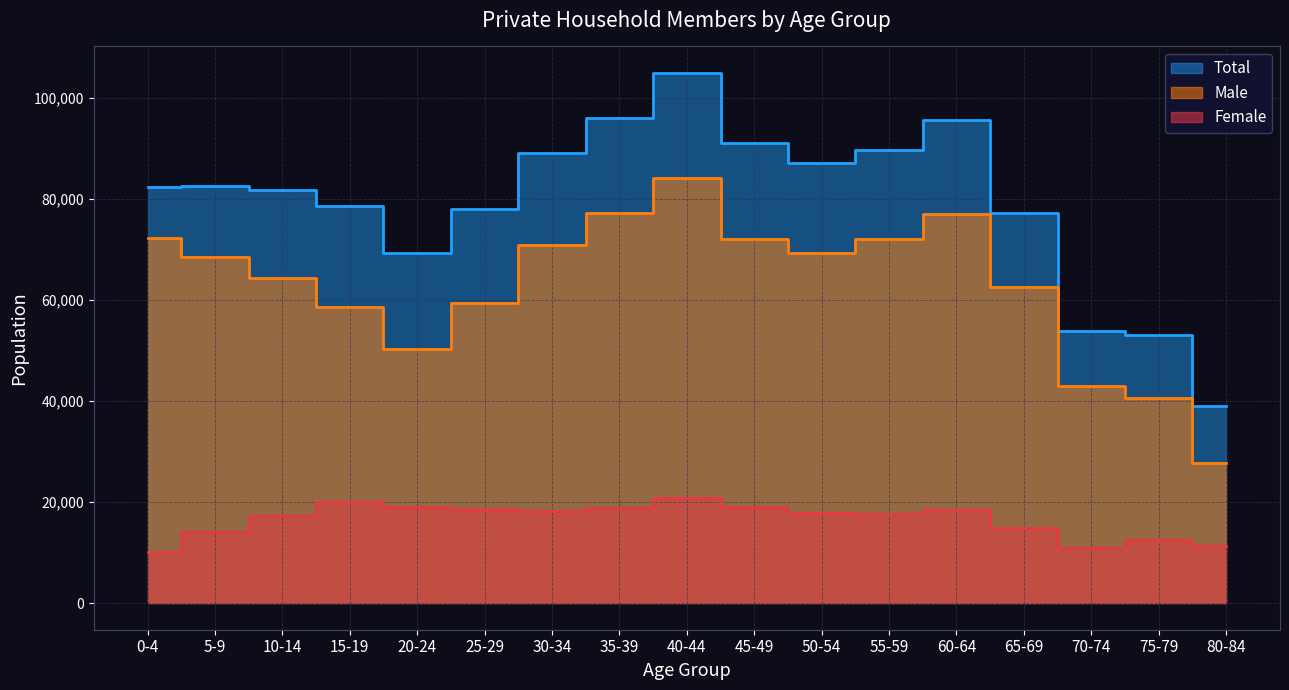

Is it true that Male equals 8531 at 80-84?

False